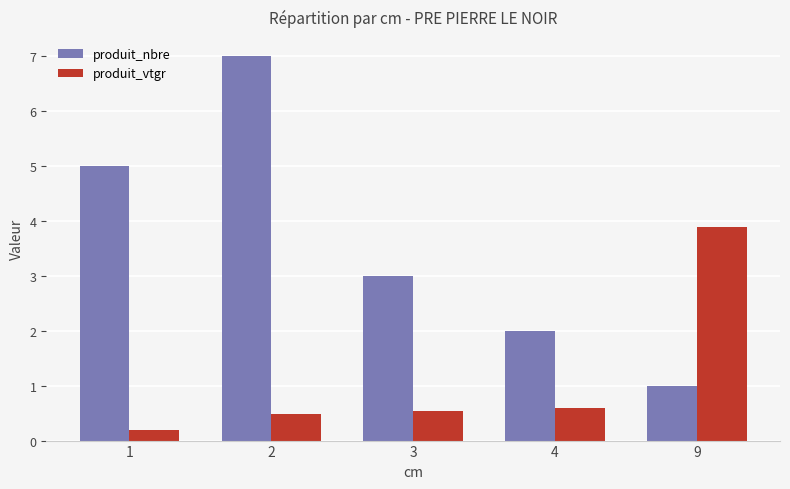

What is the value of the produit_vtgr bar at the 1st from the left?

0.2